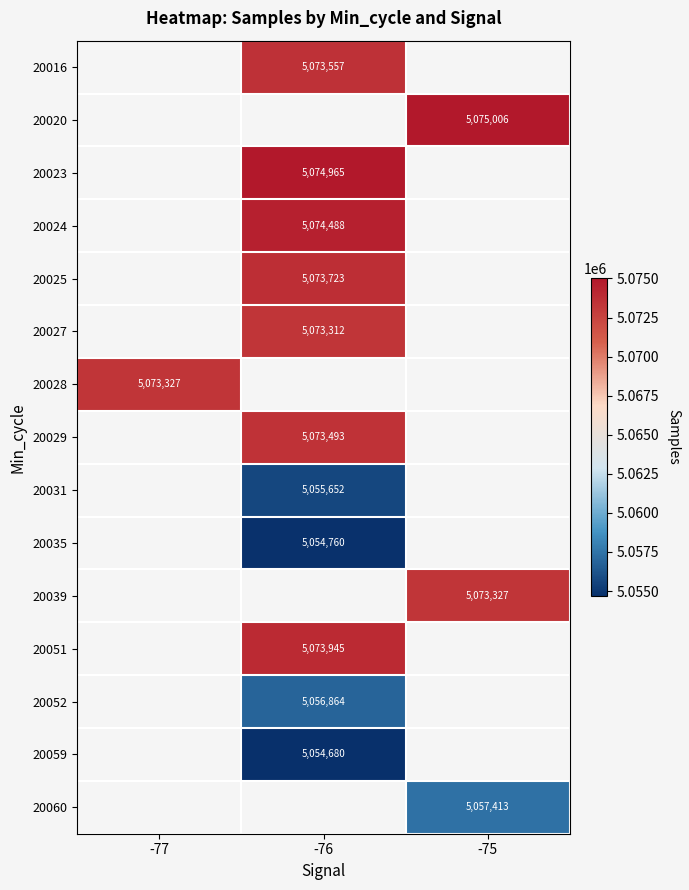

How many categories are shown in the chart?

3